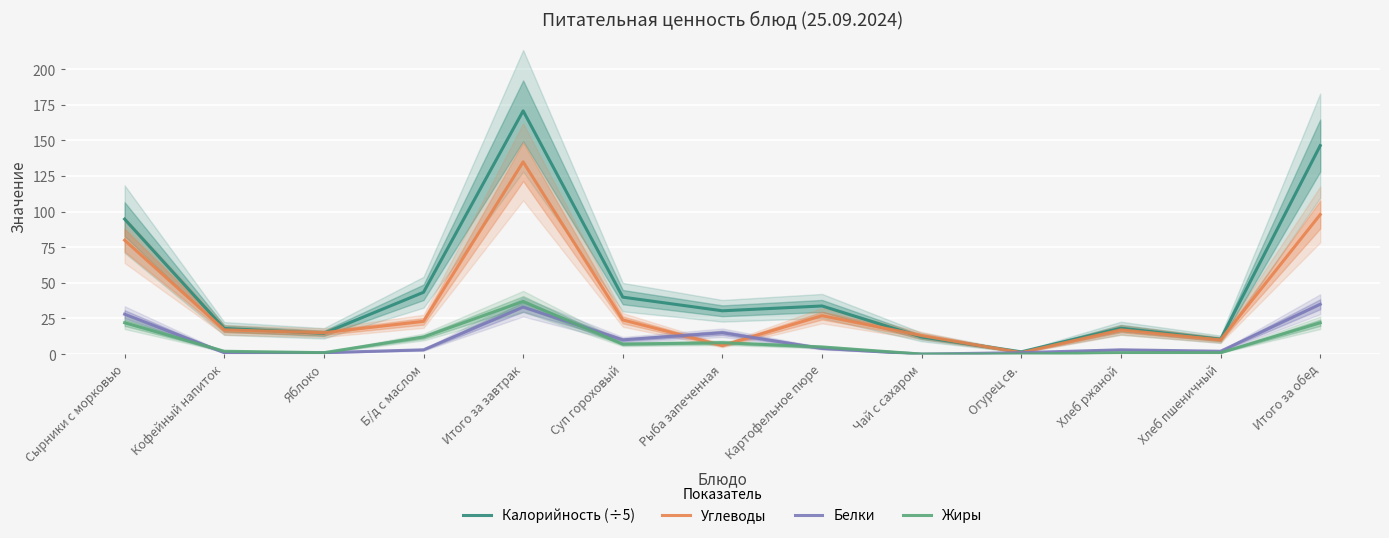

What is the difference between the second highest and second lowest values in the Калорийность (÷5) series?

136.0